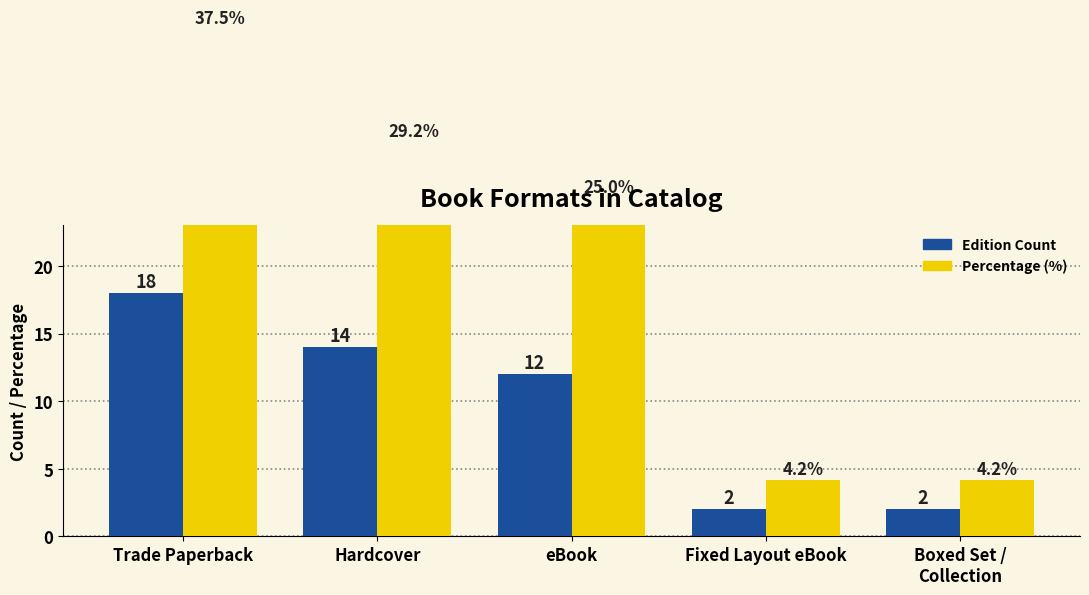

Is it true that Edition Count equals 0.6 at Fixed Layout eBook?

False